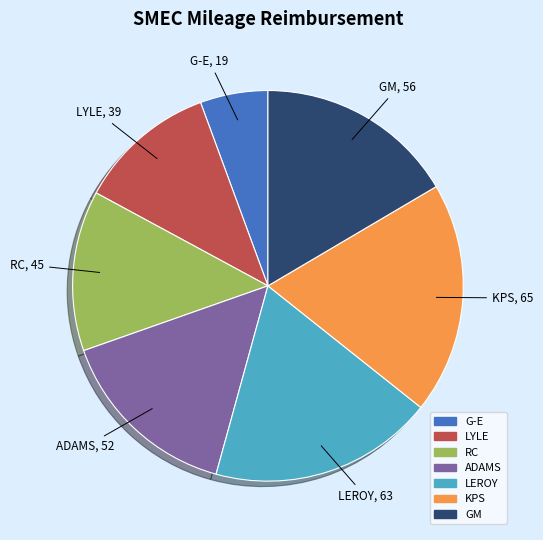

Which has a higher value, ADAMS or GM?

GM